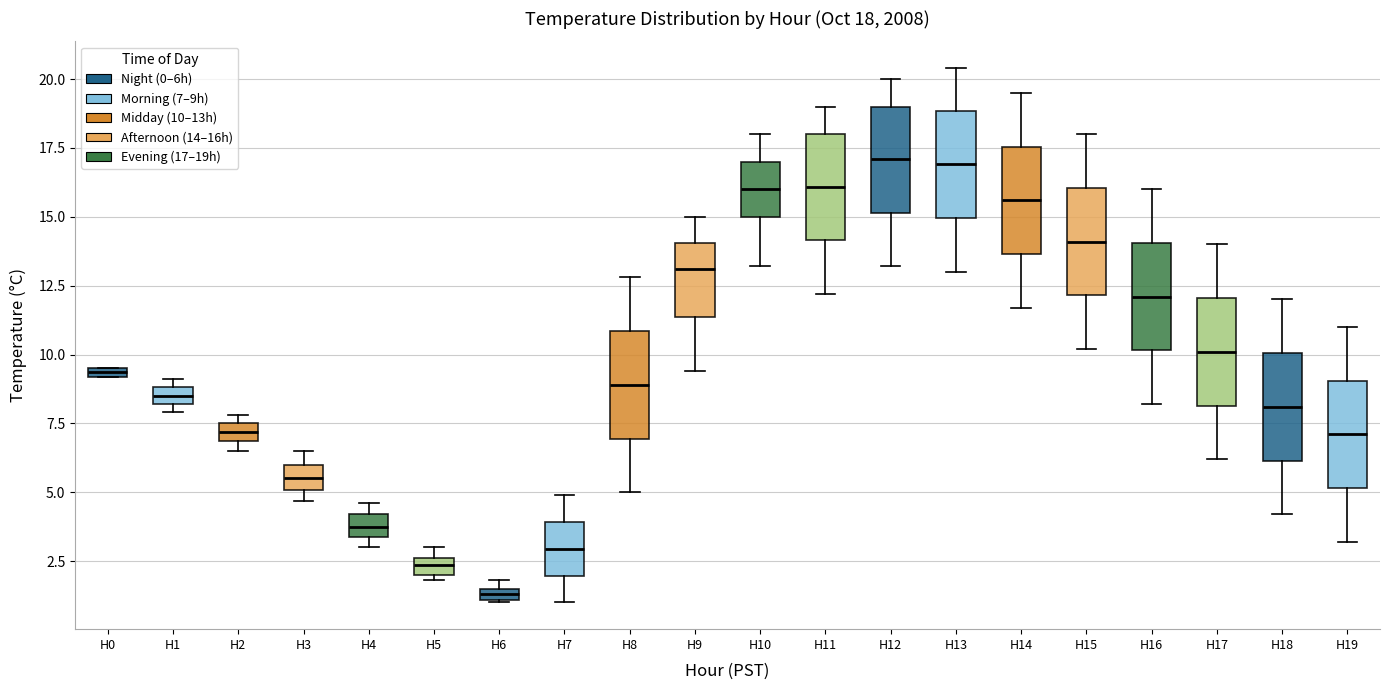

Which box's median line is the lowest?

H6